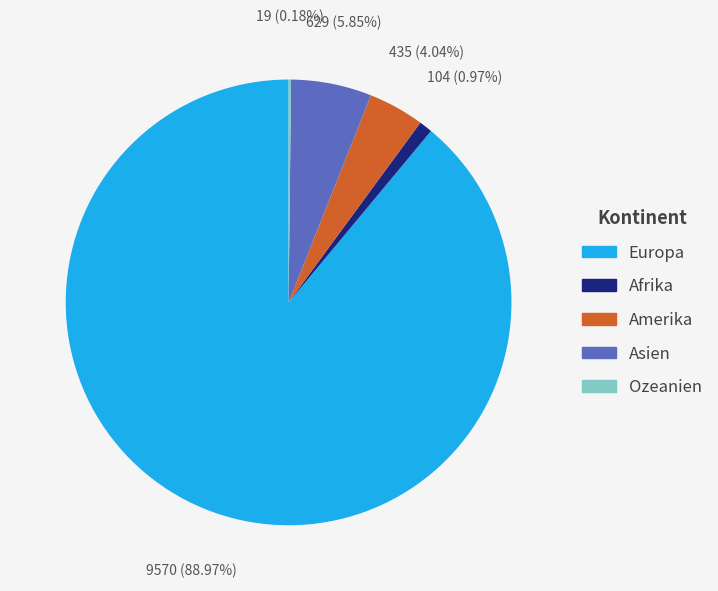

Which category has the biggest portion of the pie?

Europa